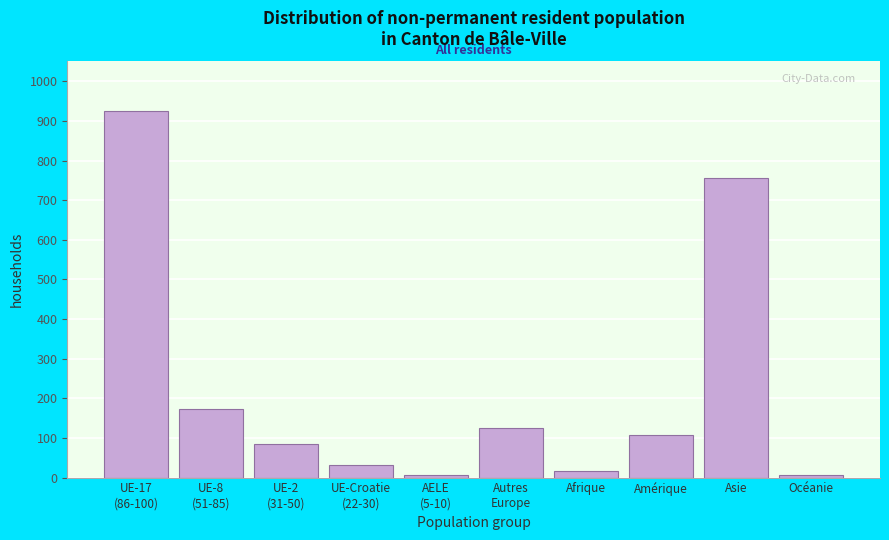

What is the difference between the maximum and minimum values?

920